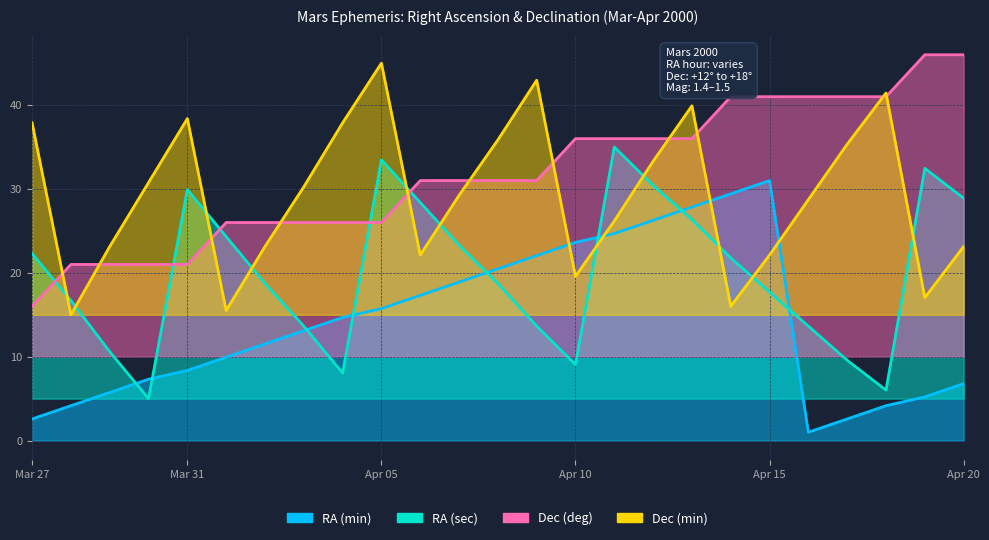

Which series changed the most between Apr 17 and Apr 20?

RA (sec)